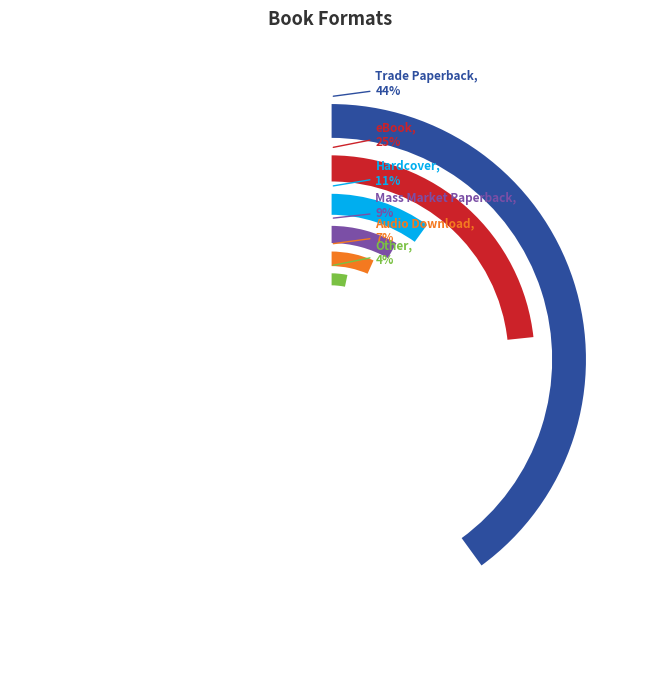

To the nearest percent, what is the difference between the Mass Market Paperback and Other slice percentages?

5%